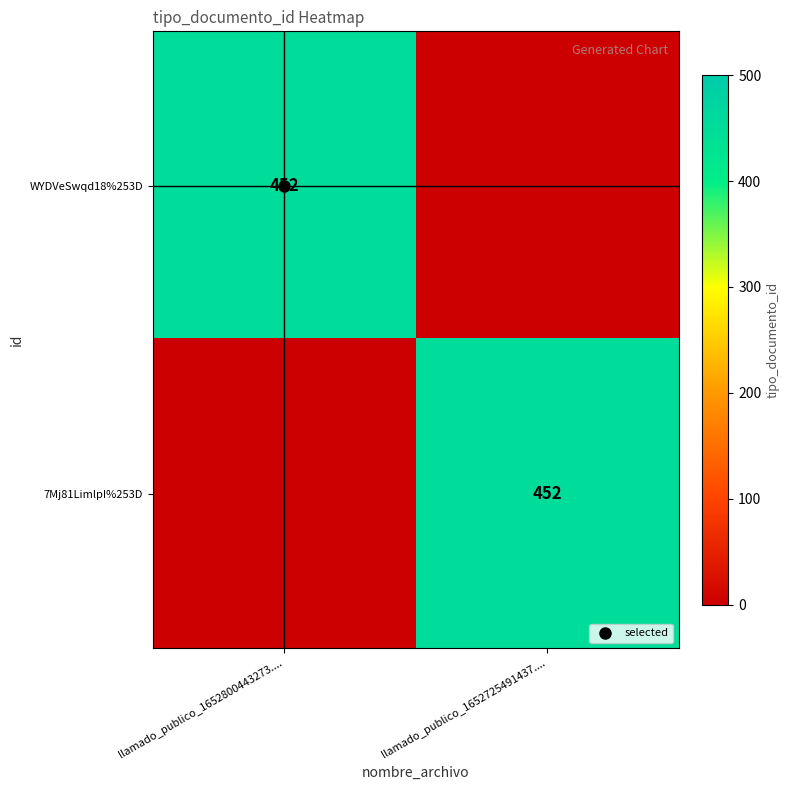

What is the sum of the 7Mj81LimlpI%253D values at llamado_publico_1652800443273.... and llamado_publico_1652725491437....?

452